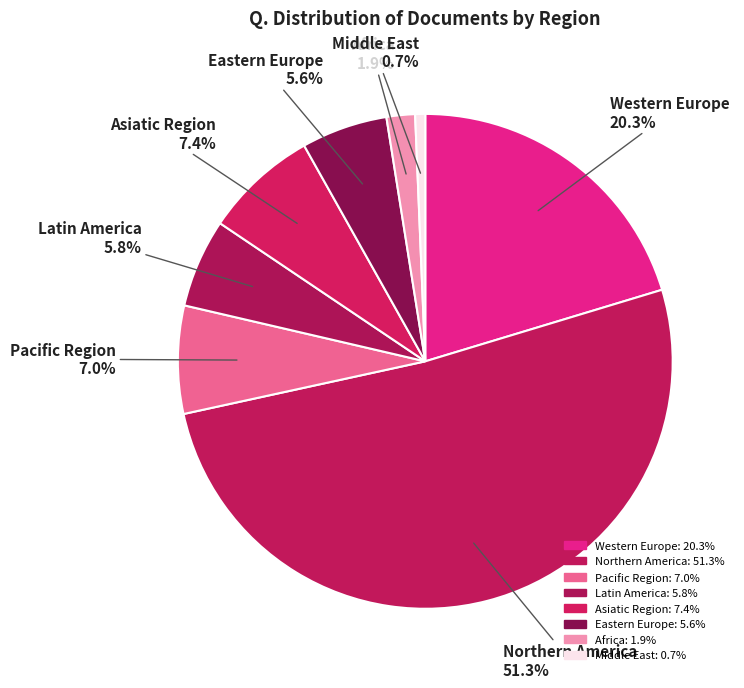

What is the total percentage of Northern America and Latin America?

57.0%